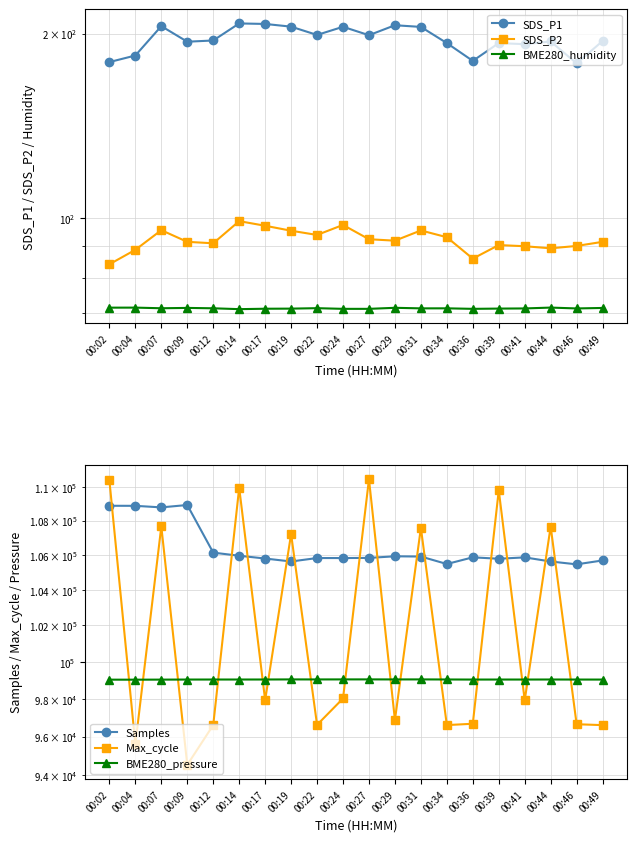

Which series has the largest range (max minus min)?

Max_cycle